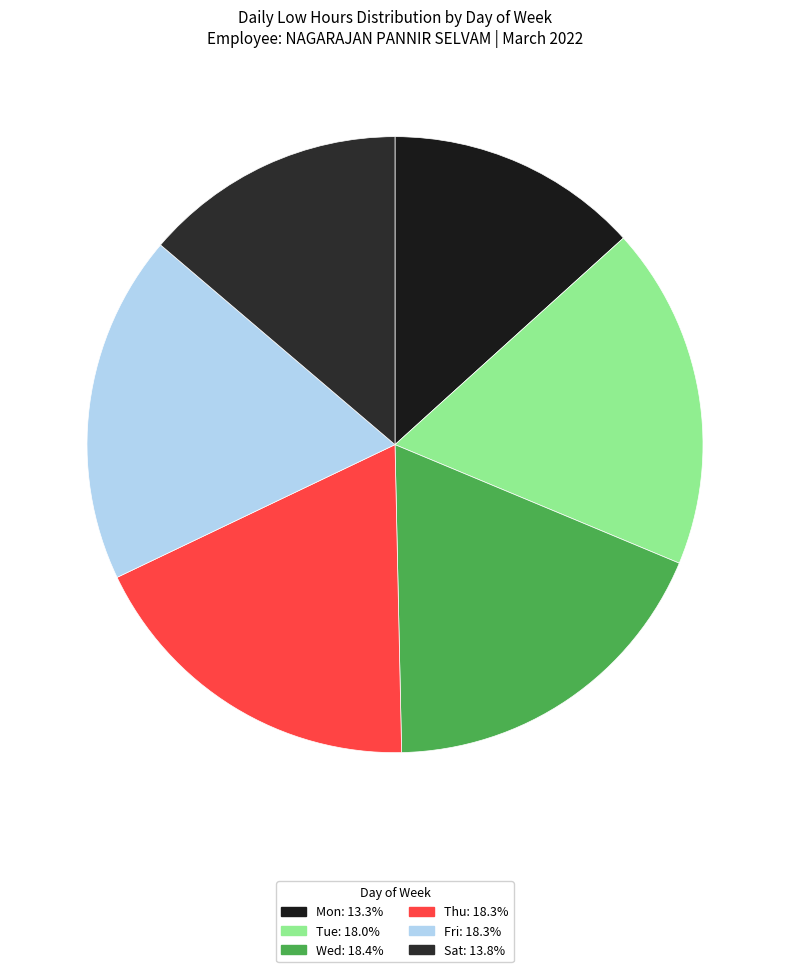

Count the number of slices in the pie.

6